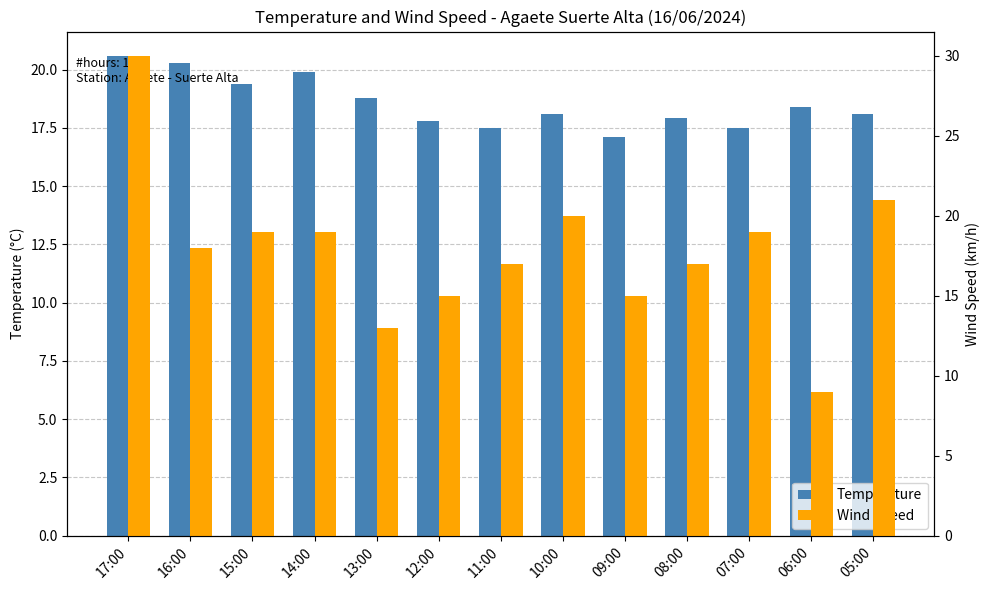

Is it true that Temperature equals 20.3 at 16:00?

True